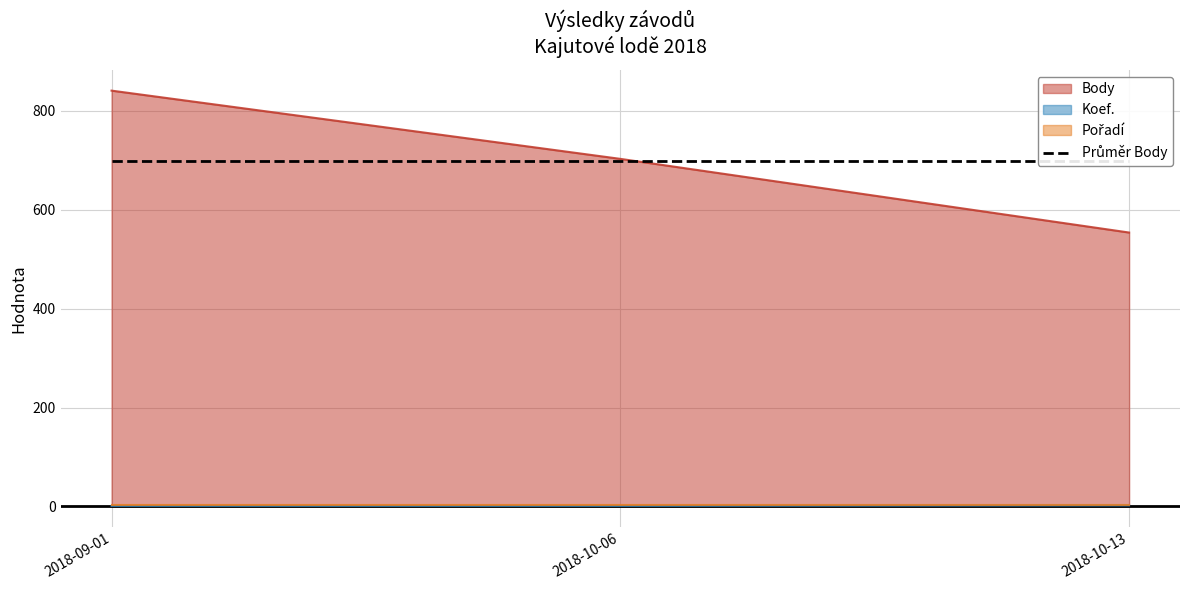

How many values in the Koef. series exceed 1?

1